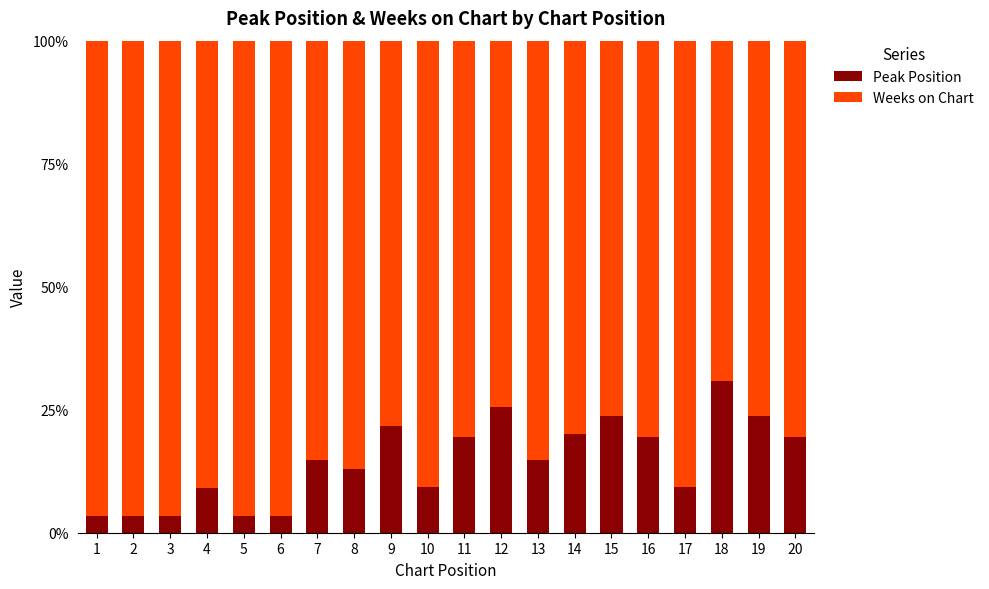

Is it true that Peak Position equals 14.7 at 7?

True